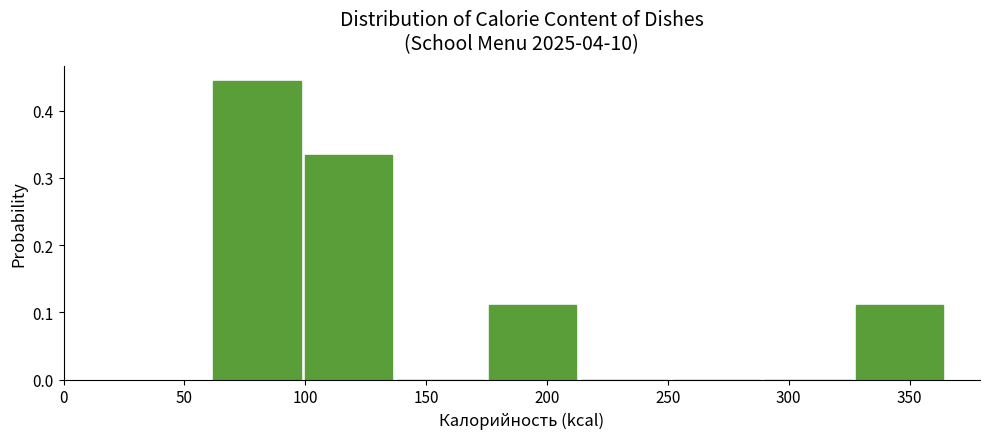

Reading left to right, transcribe this chart: for each bar, give the range it covers on the x-axis and its height. Neither the bar edges nor the heights are printed on the chart, so give them approximately, as read against the axes.

61 to 99: 0.44
99 to 137: 0.33
137 to 175: 0
175 to 213: 0.11
213 to 251: 0
251 to 289: 0
289 to 327: 0
327 to 365: 0.11